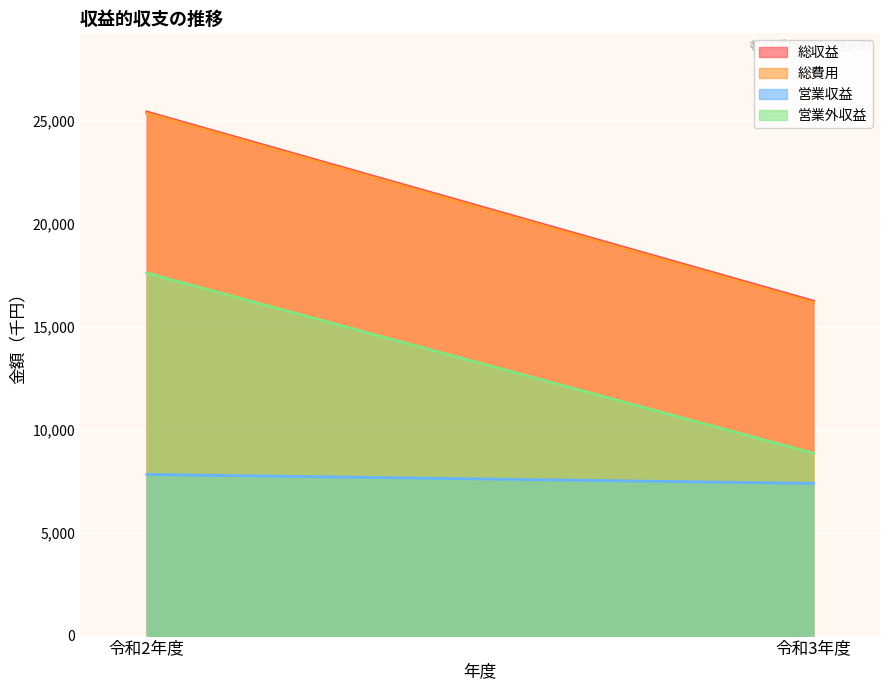

Reading left to right, extract all data points from this chart.

総収益: 令和2年度=25431	令和3年度=16246
総費用: 令和2年度=25366	令和3年度=16175
営業収益: 令和2年度=7825	令和3年度=7391
営業外収益: 令和2年度=17606	令和3年度=8855